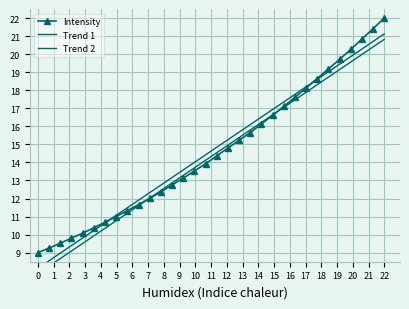

What is the greatest value displayed?

22.0